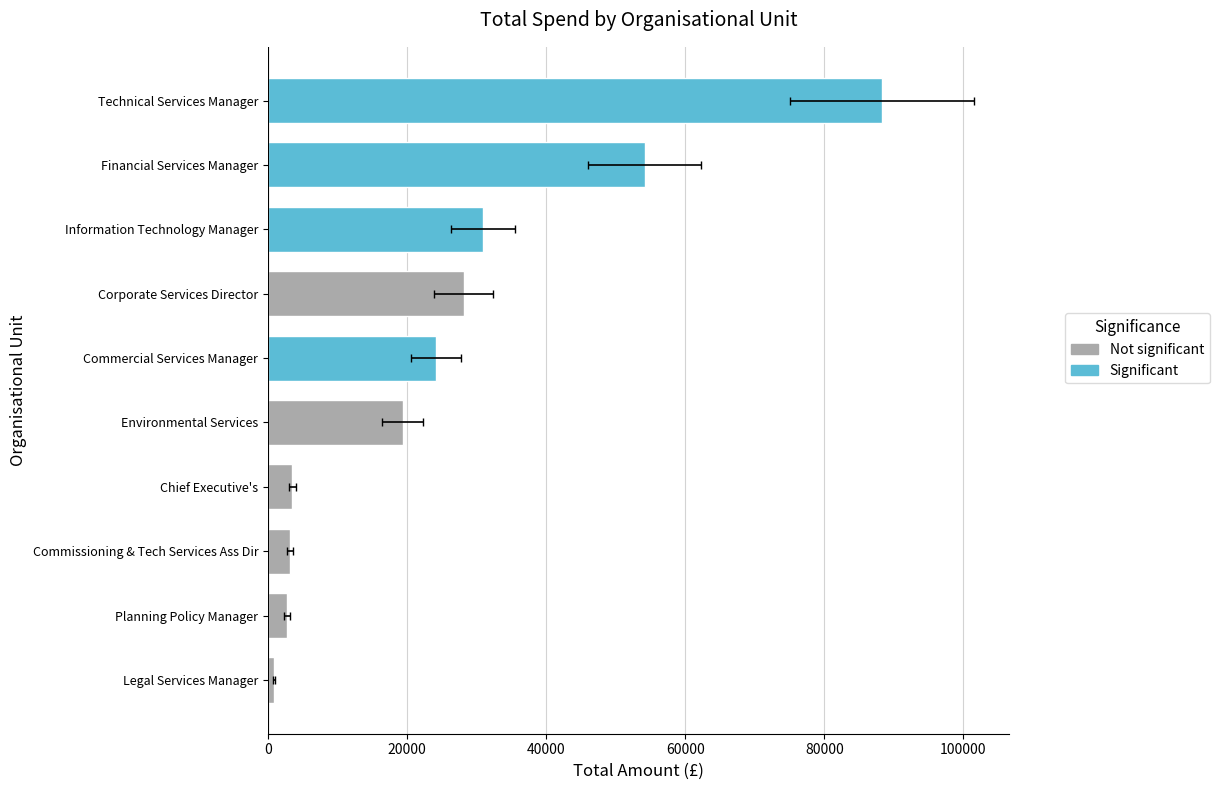

What is the ratio of the value at Commissioning & Tech Services Ass Dir to the value at Corporate Services Director?

0.1